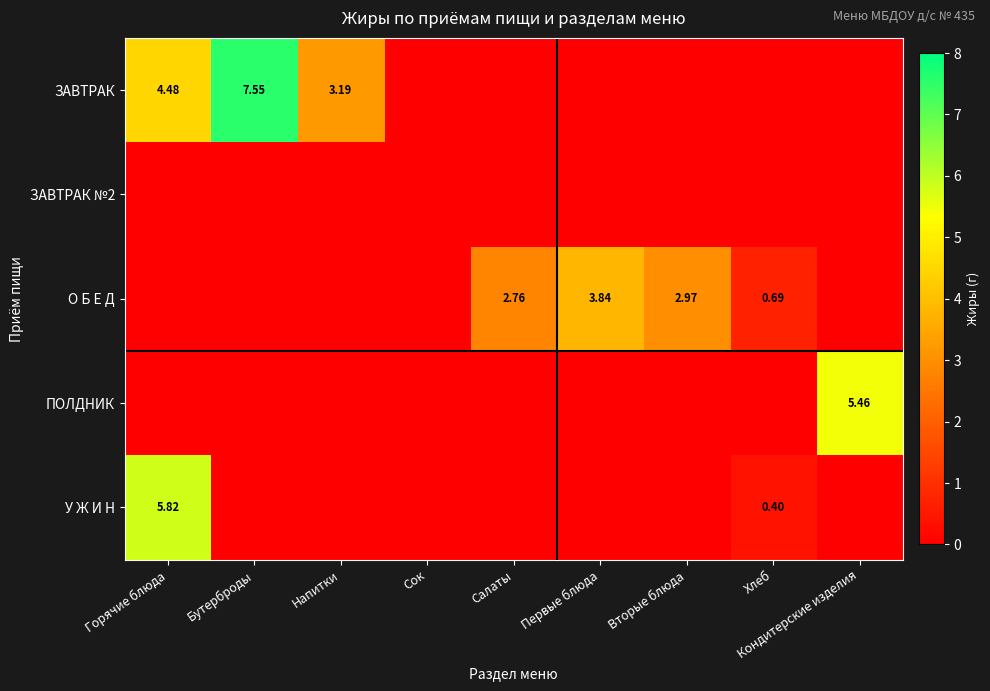

What is the difference between the ЗАВТРАК values at Горячие блюда and Салаты?

4.5